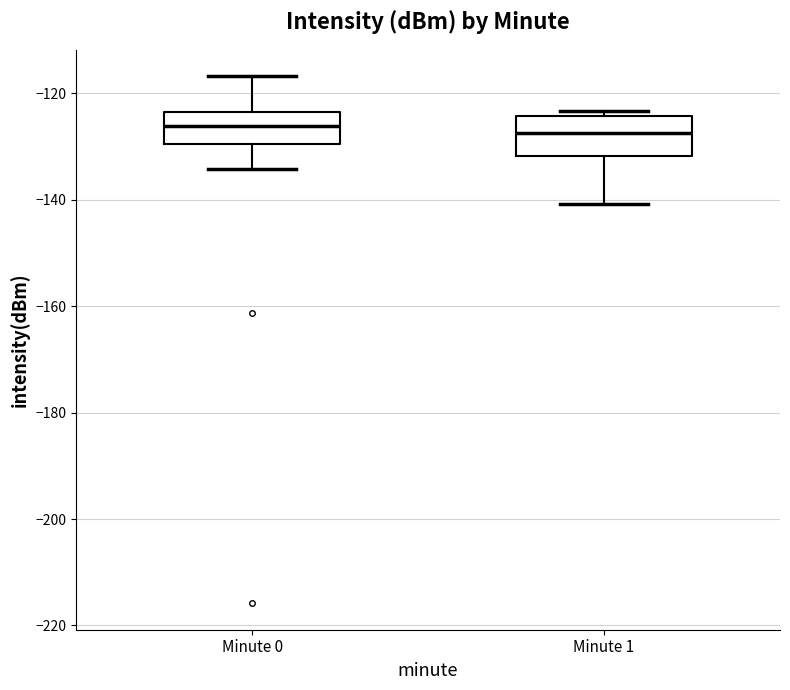

Where does the lower whisker of the box for Minute 1 end on the y-axis? The values are not printed on the chart, so give them approximately, as read against the axis.

-140